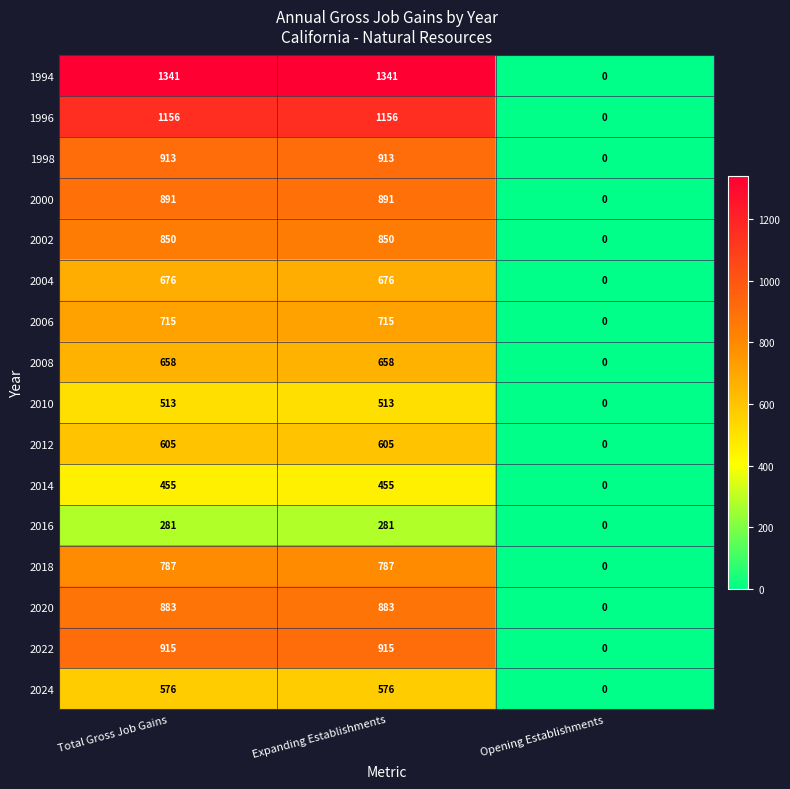

At which category does the chart reach its minimum across all series?

Opening Establishments